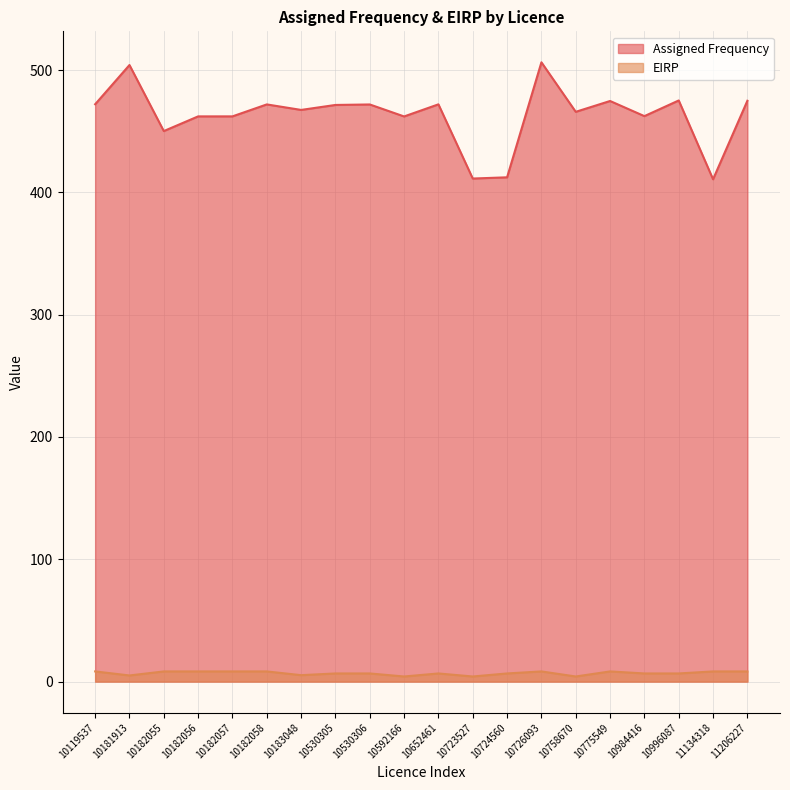

What is the spread (max minus min) of values at 10758670?

461.7